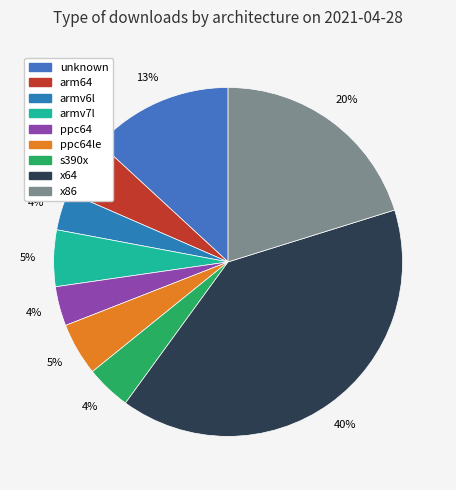

Which has a higher value, armv6l or ppc64?

ppc64